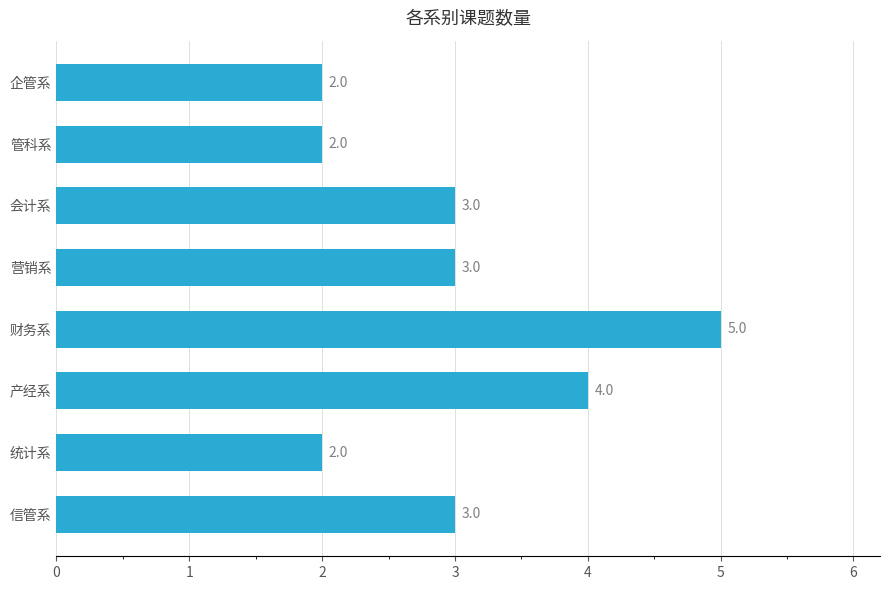

The value at 产经系 is 4. True or false?

True